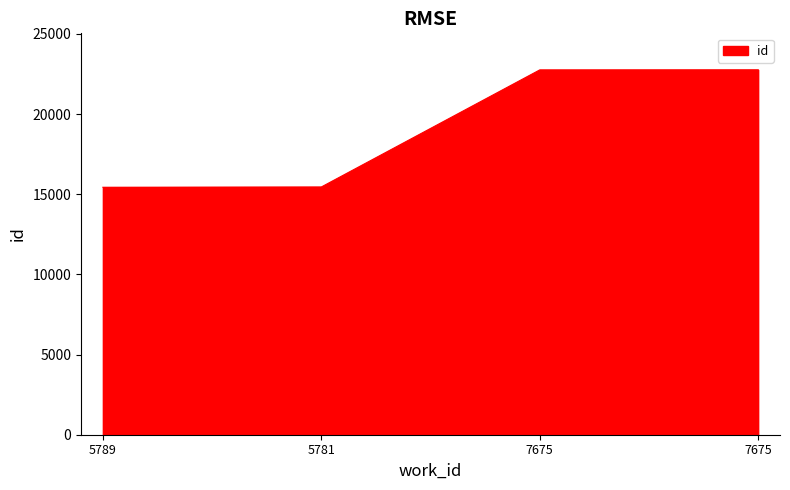

Is it true that the value at 7675 is 15664?

False